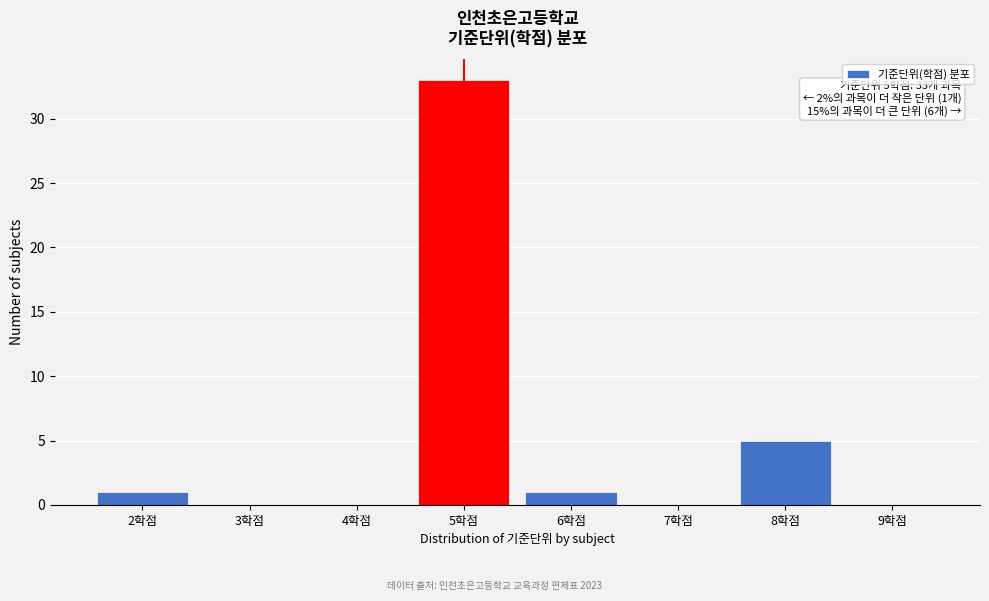

Reading right to left, list all the values displayed in this chart.

9학점=0	8학점=5	7학점=0	6학점=1	5학점=33	4학점=0	3학점=0	2학점=1